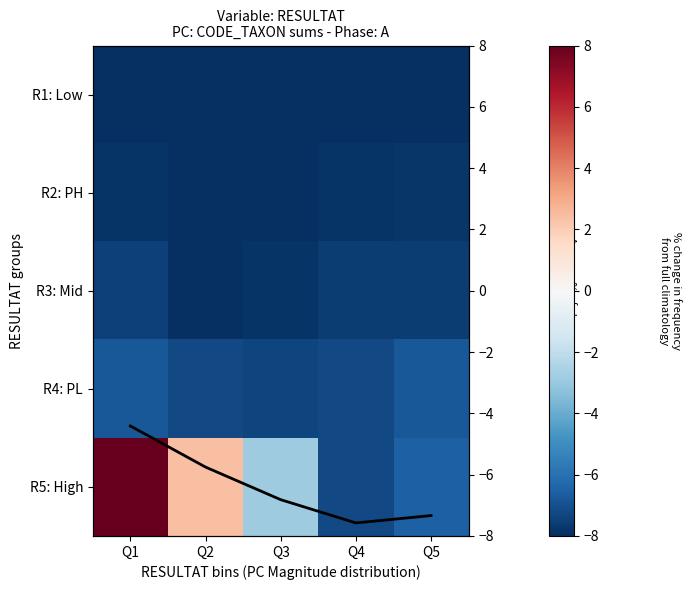

What is the lowest value of the R5: High series?

-7.2